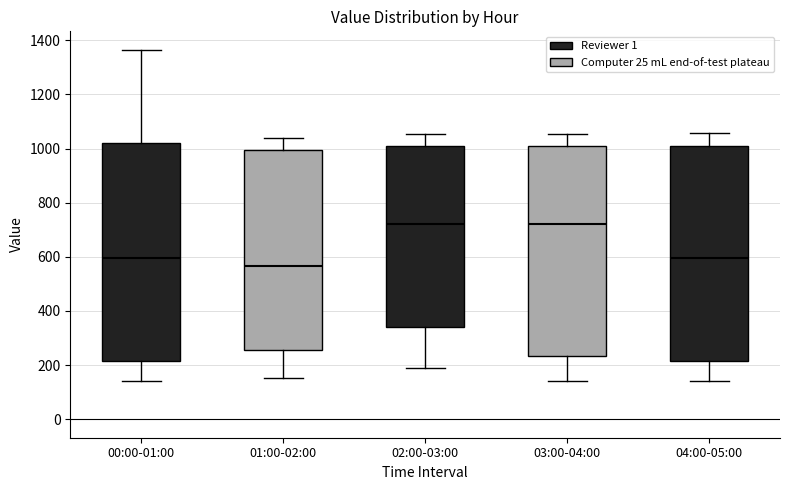

Where does the upper whisker of the box for 03:00-04:00 end on the y-axis? The values are not printed on the chart, so give them approximately, as read against the axis.

1060